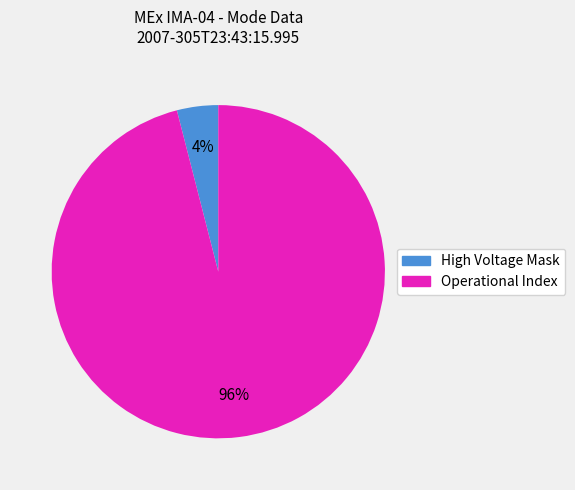

To the nearest percent, what is the difference between the largest and smallest slice percentages?

92%